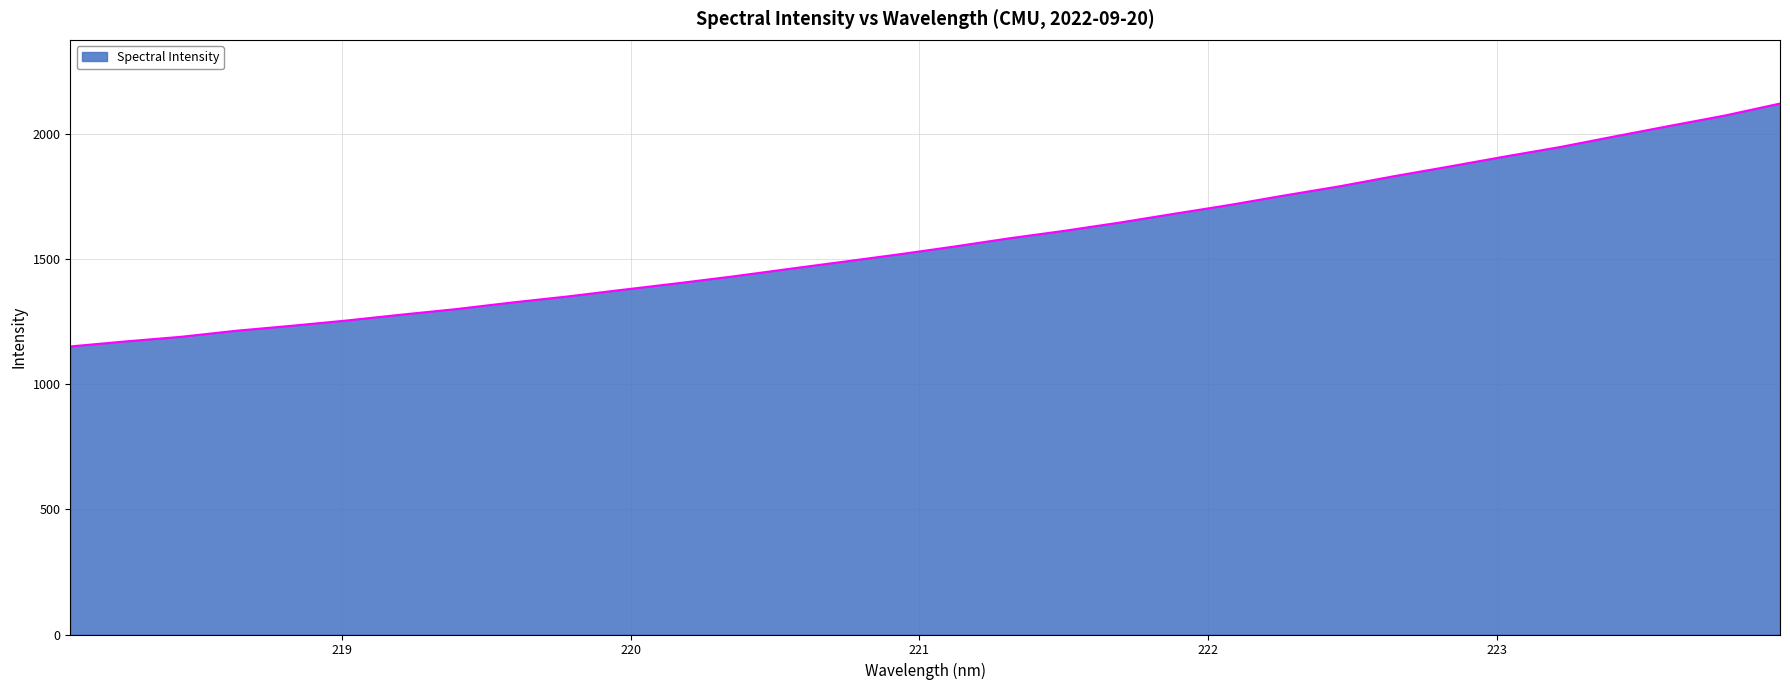

What is the difference between the maximum and minimum values?

971.4